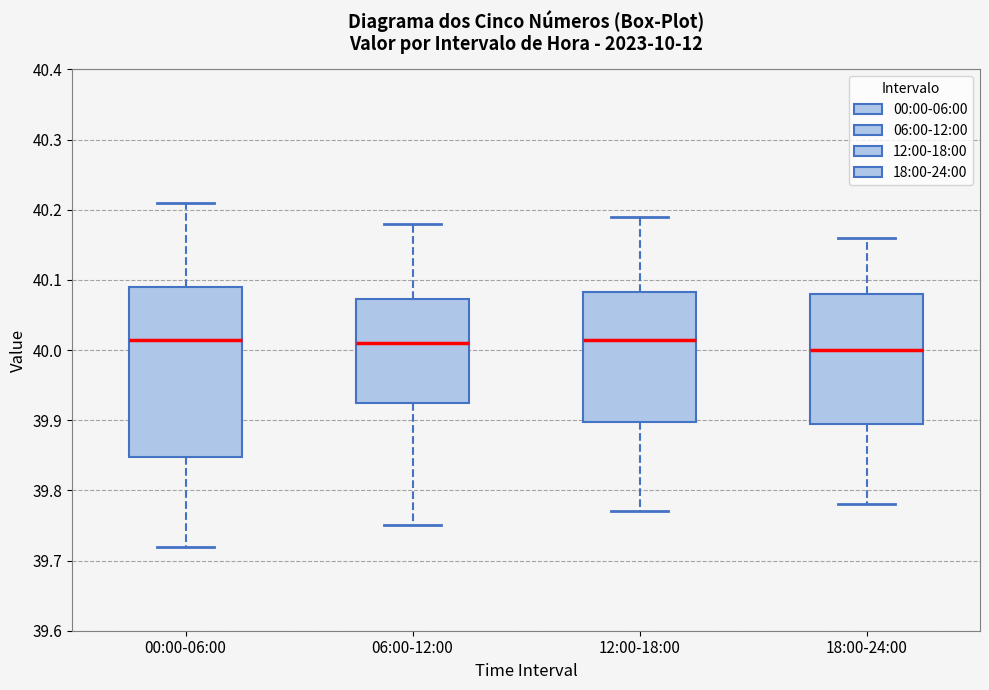

Which box is the tallest, from its lower edge to its upper edge?

00:00-06:00